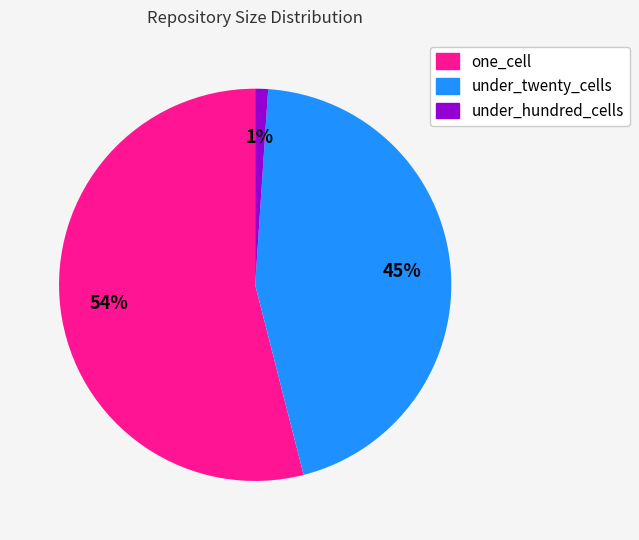

True or false: under_hundred_cells accounts for 8% of the total.

False